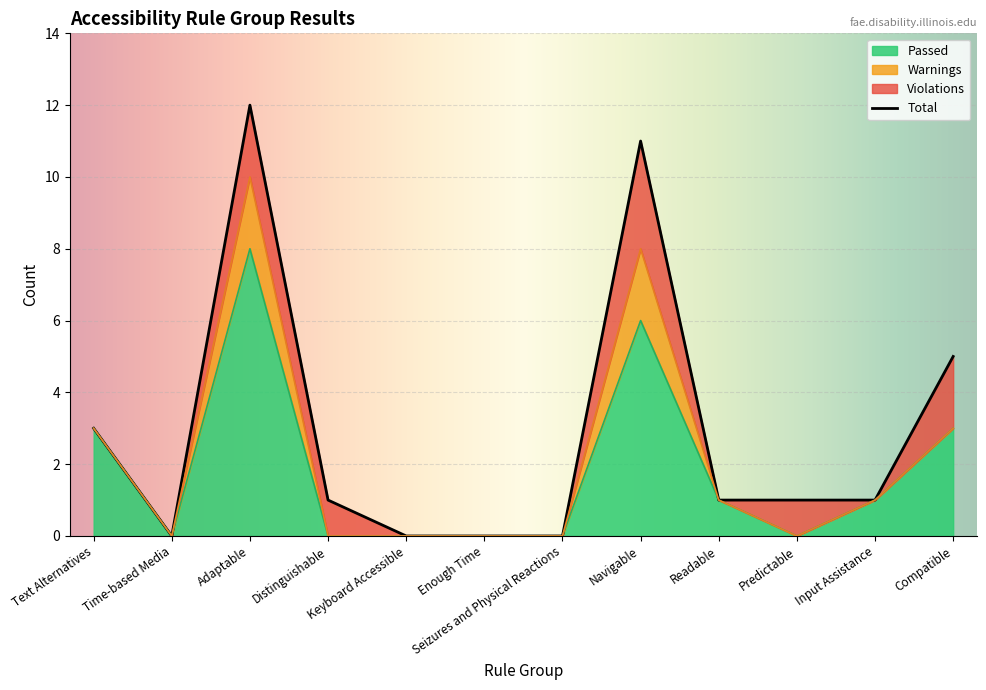

Reading left to right, list all the values displayed in this chart.

Passed: 3	0	8	0	0	0	0	6	1	0	1	3
Violations: 0	0	2	1	0	0	0	3	0	1	0	2
Warnings: 0	0	2	0	0	0	0	2	0	0	0	0